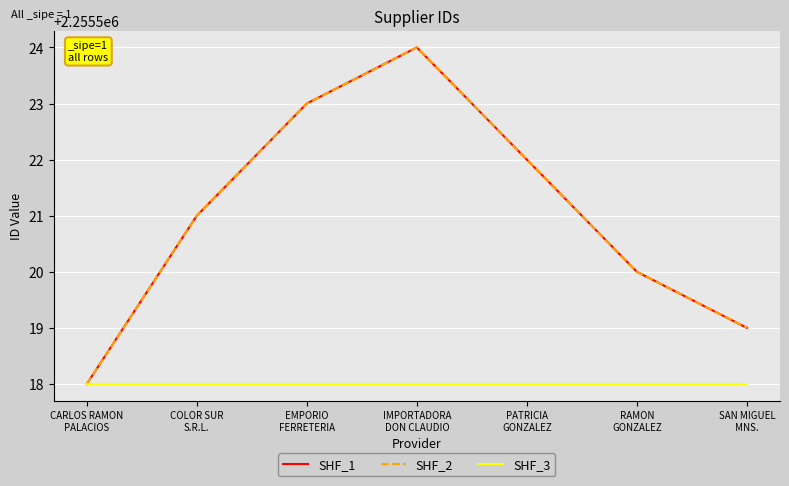

Is this an area chart (filled region under the line)?

No